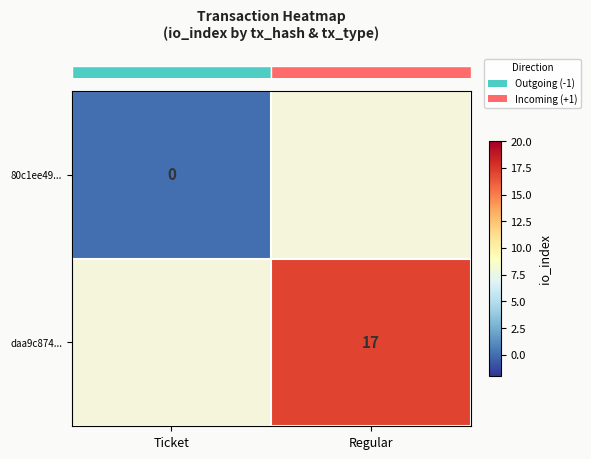

Which series has the largest range (max minus min)?

row_0